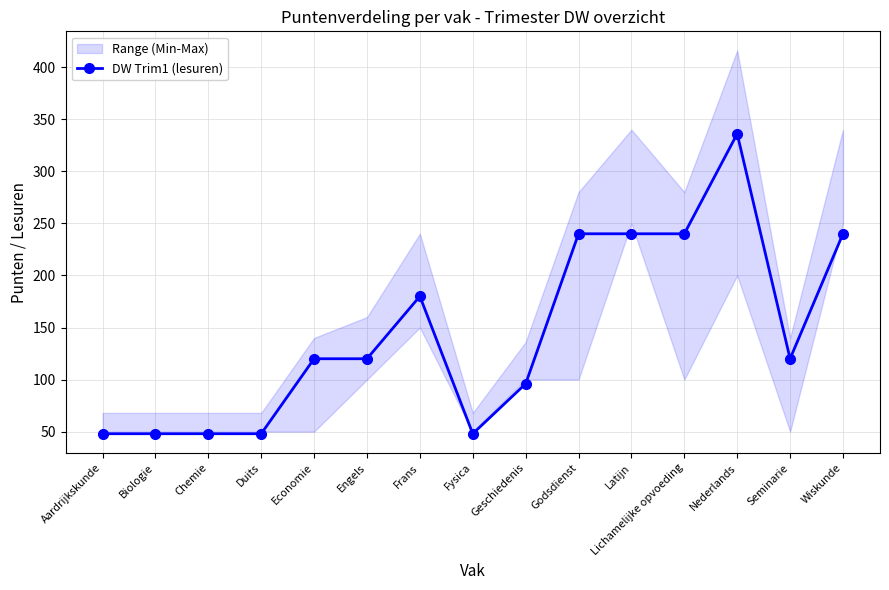

List the labels in order of value, smallest first.

Aardrijkskunde, Biologie, Chemie, Duits, Fysica, Geschiedenis, Economie, Engels, Seminarie, Frans, Godsdienst, Latijn, Lichamelijke opvoeding, Wiskunde, Nederlands